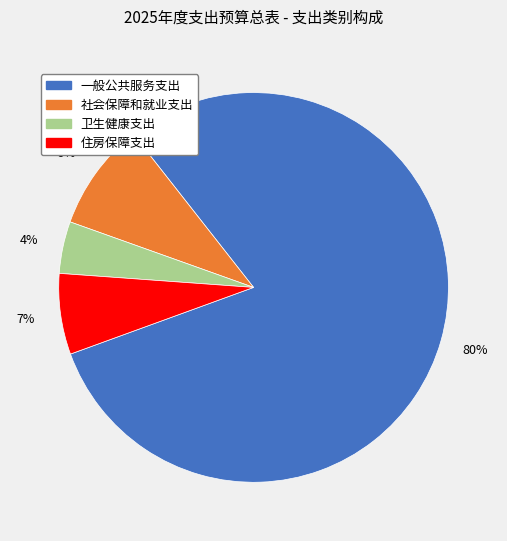

To the nearest percent, what is the combined percentage of 社会保障和就业支出 and 一般公共服务支出?

89%